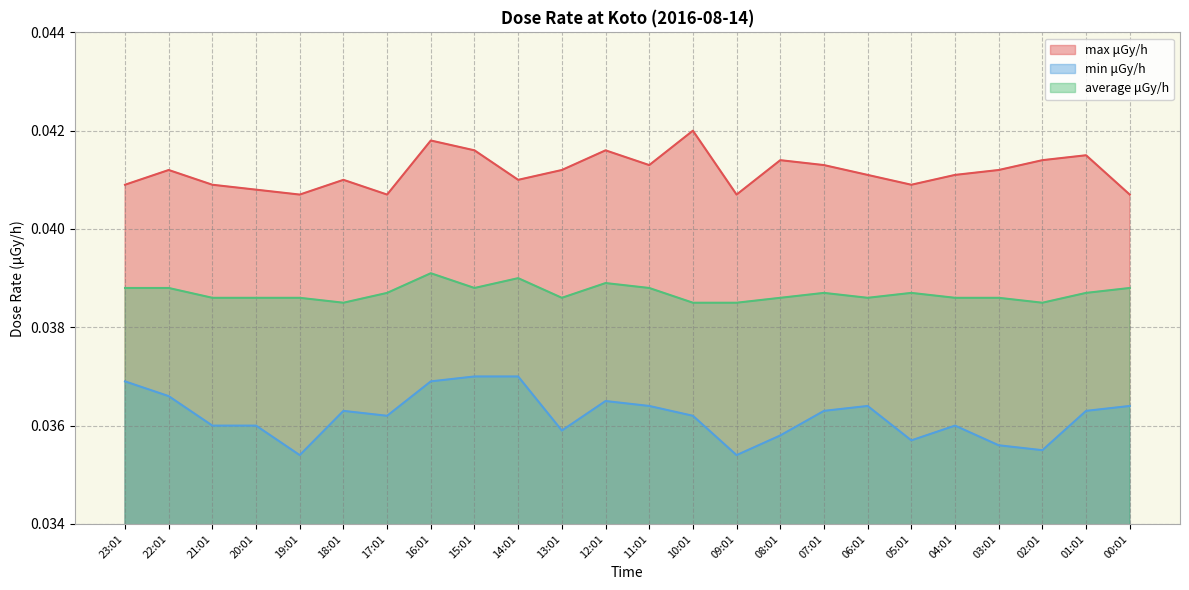

Does the chart display data point markers on the line(s)?

No